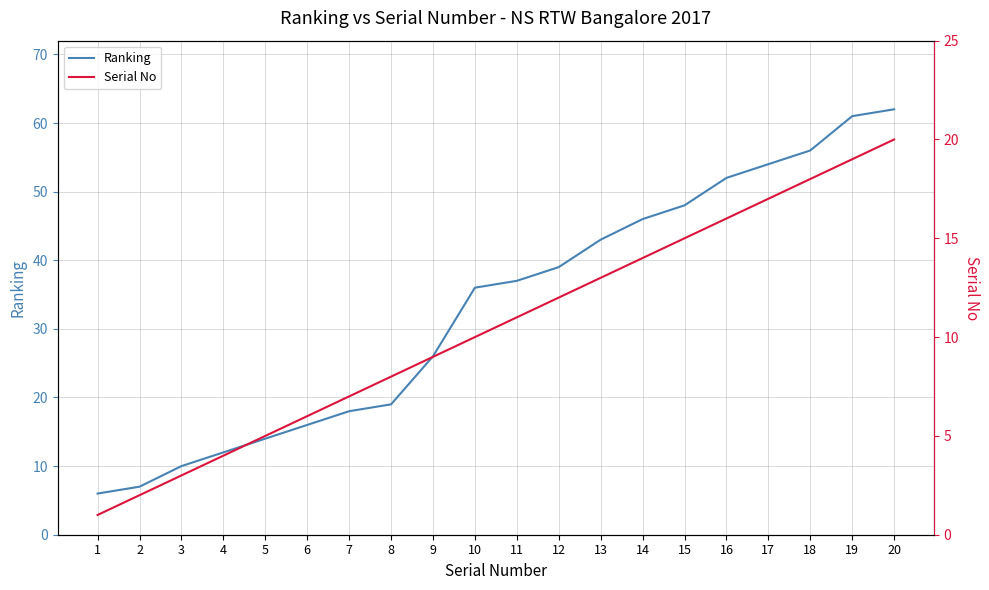

Is the value of Ranking at 17 greater than the value of Serial No at 9?

Yes